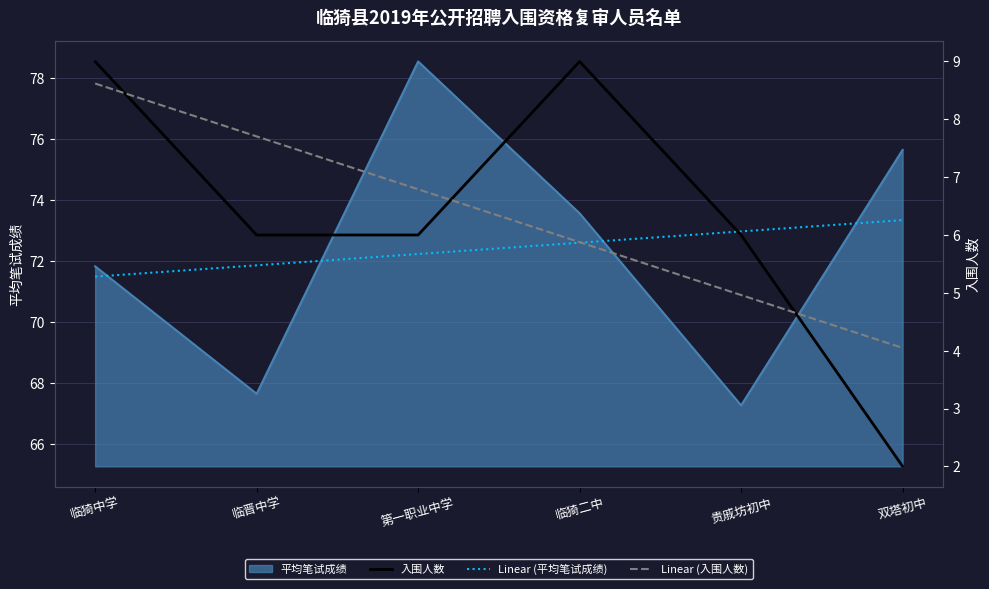

At which label is Linear (入围人数) closest to 6?

临猗二中